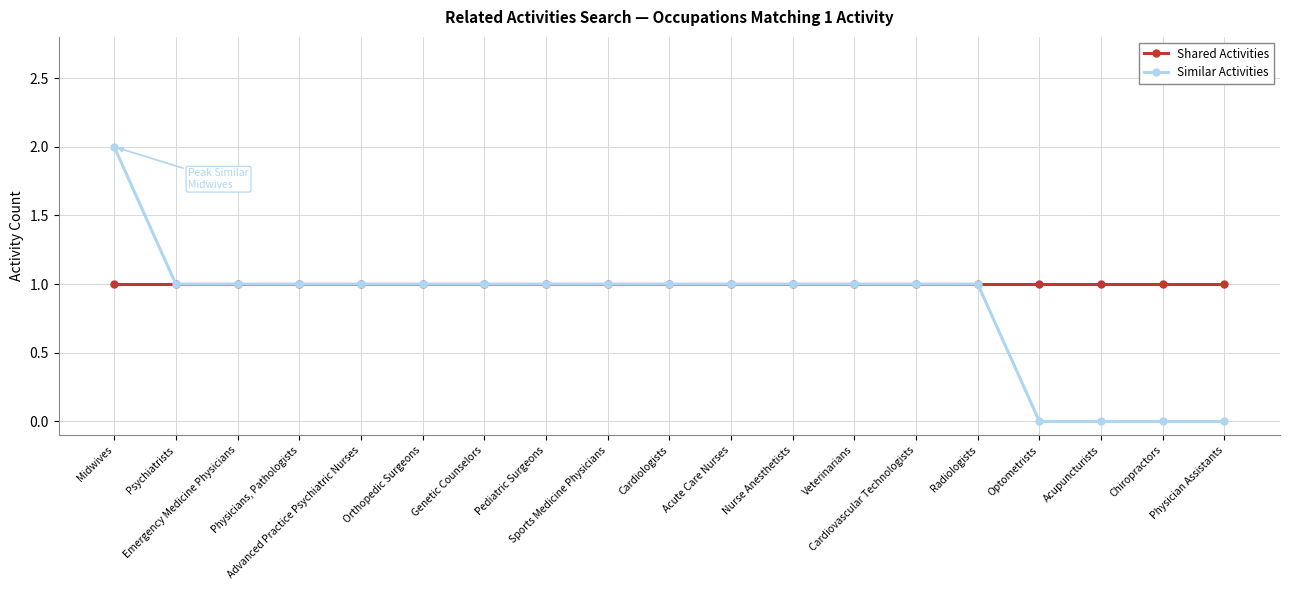

Reading left to right, extract all data points from this chart.

Shared Activities: Midwives=1	Psychiatrists=1	Emergency Medicine Physicians=1	Physicians, Pathologists=1	Advanced Practice Psychiatric Nurses=1	Orthopedic Surgeons=1	Genetic Counselors=1	Pediatric Surgeons=1	Sports Medicine Physicians=1	Cardiologists=1	Acute Care Nurses=1	Nurse Anesthetists=1	Veterinarians=1	Cardiovascular Technologists=1	Radiologists=1	Optometrists=1	Acupuncturists=1	Chiropractors=1	Physician Assistants=1
Similar Activities: Midwives=2	Psychiatrists=1	Emergency Medicine Physicians=1	Physicians, Pathologists=1	Advanced Practice Psychiatric Nurses=1	Orthopedic Surgeons=1	Genetic Counselors=1	Pediatric Surgeons=1	Sports Medicine Physicians=1	Cardiologists=1	Acute Care Nurses=1	Nurse Anesthetists=1	Veterinarians=1	Cardiovascular Technologists=1	Radiologists=1	Optometrists=0	Acupuncturists=0	Chiropractors=0	Physician Assistants=0